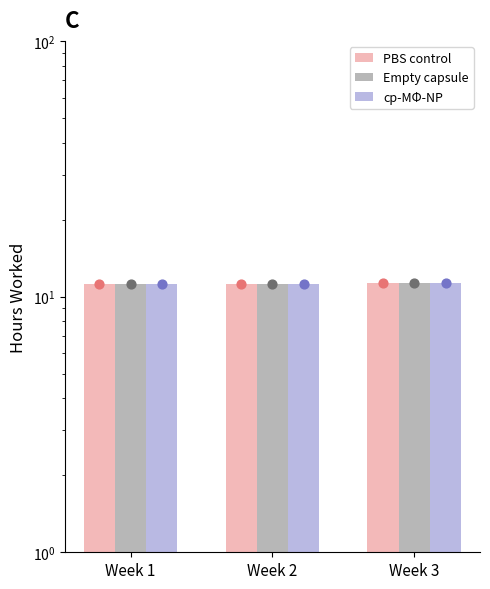

Which series contains the highest Y value?

cp-MΦ-NP